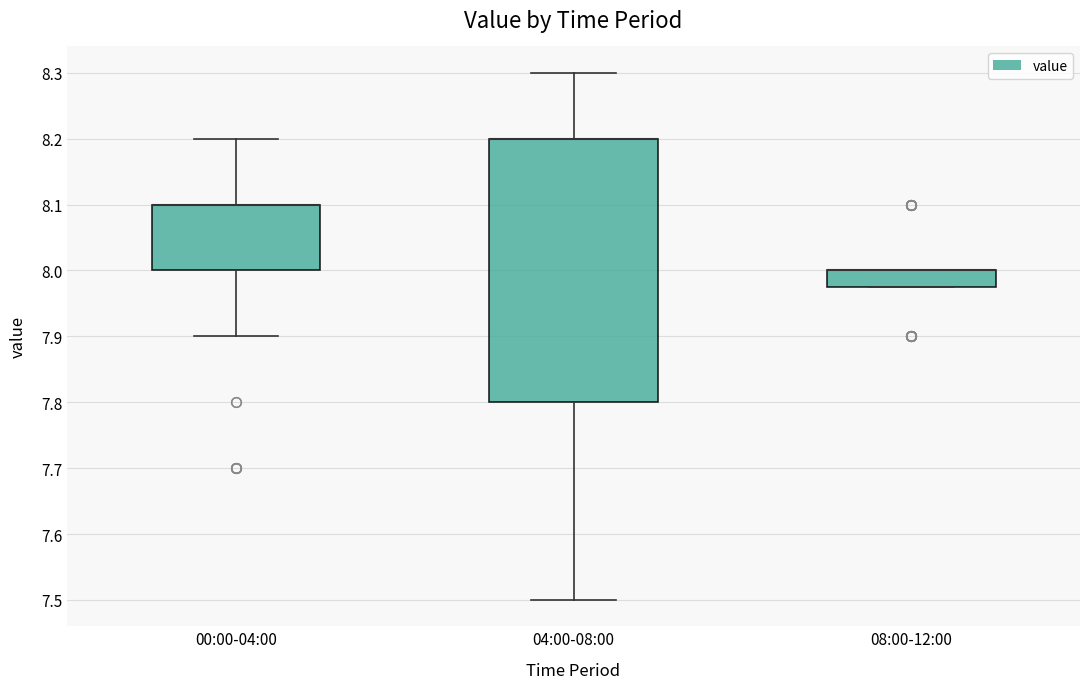

Where is the lower edge of the box for 08:00-12:00 on the y-axis? The values are not printed on the chart, so give them approximately, as read against the axis.

7.98